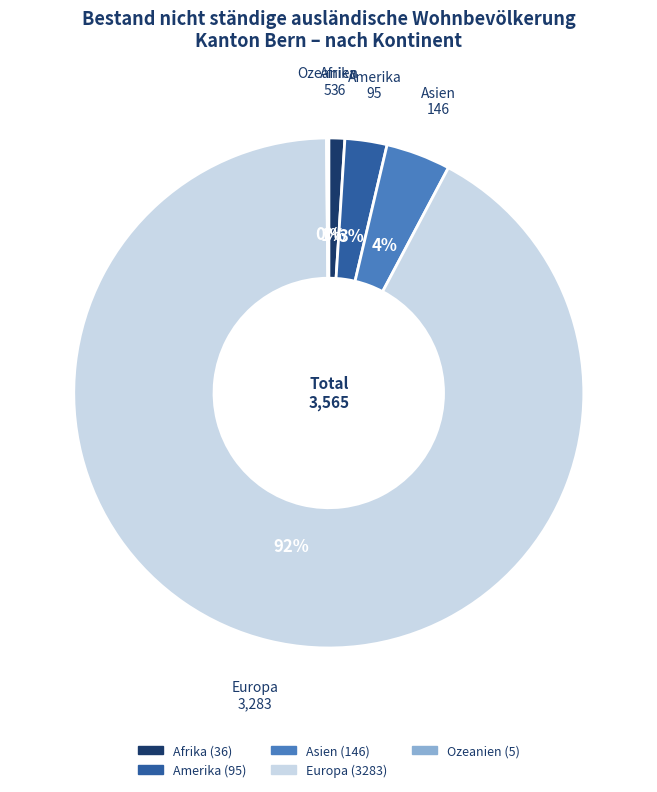

Combined, do Europa and Afrika account for over 50%?

Yes